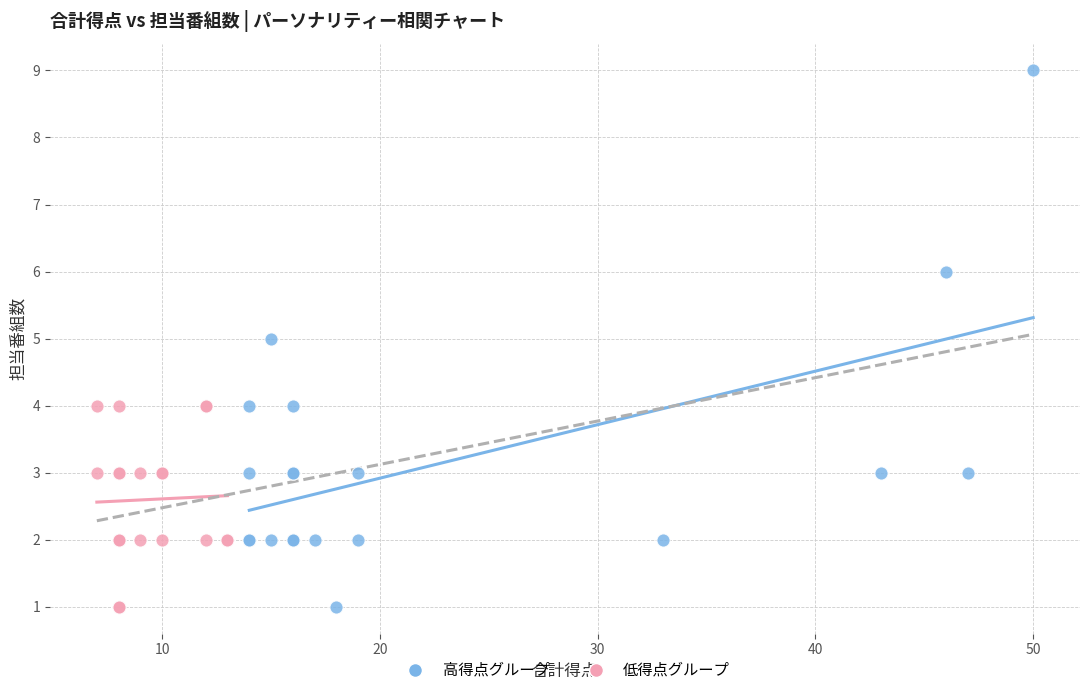

Which series reaches the maximum Y coordinate?

高得点グループ